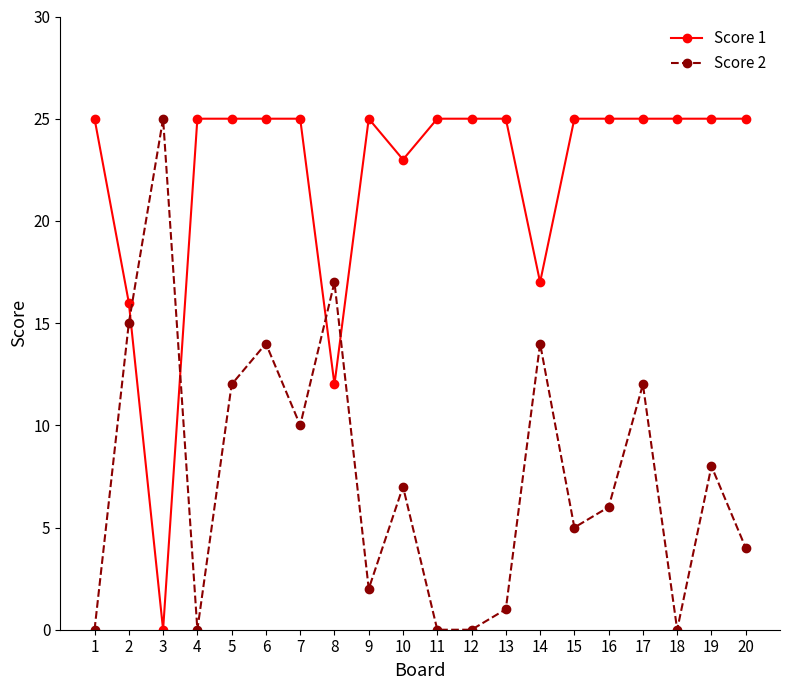

How many lines are shown in the chart?

2